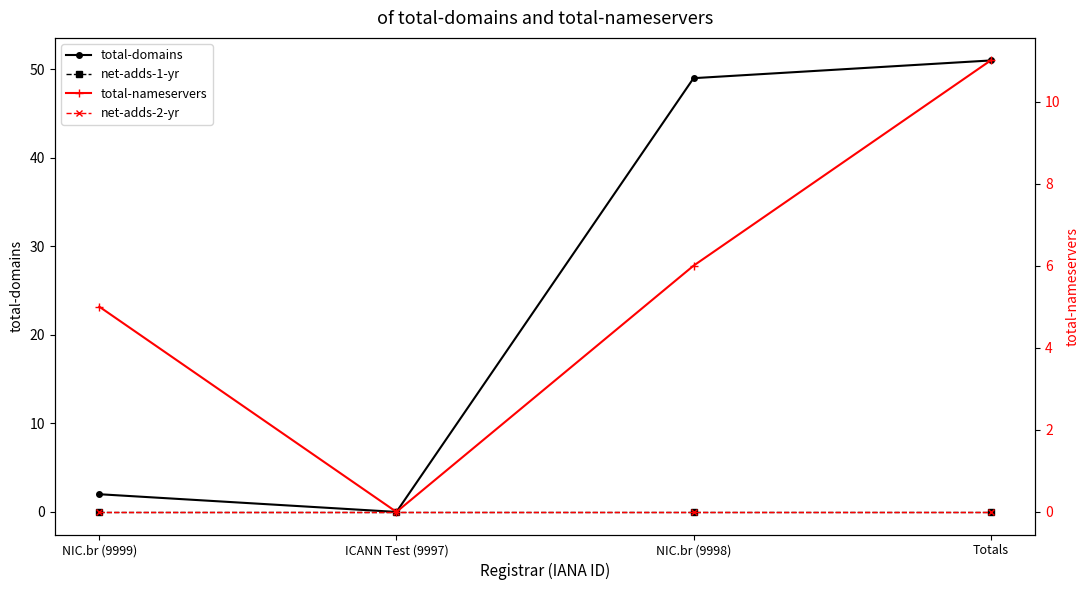

What is the label of the 1st point from the left?

NIC.br (9999)